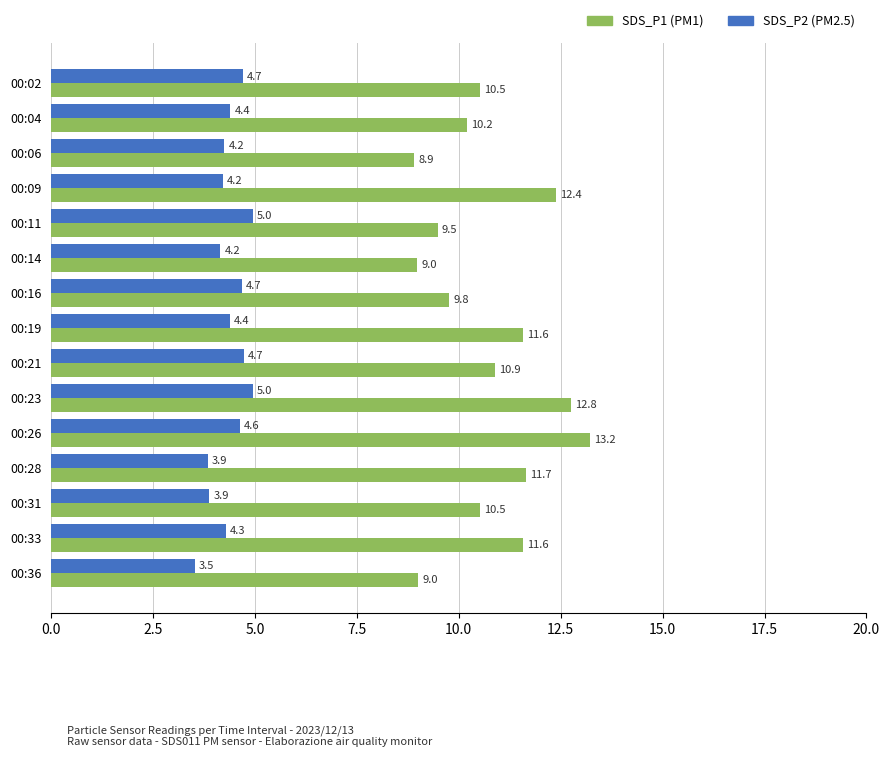

What is the minimum value shown in the chart?

3.5